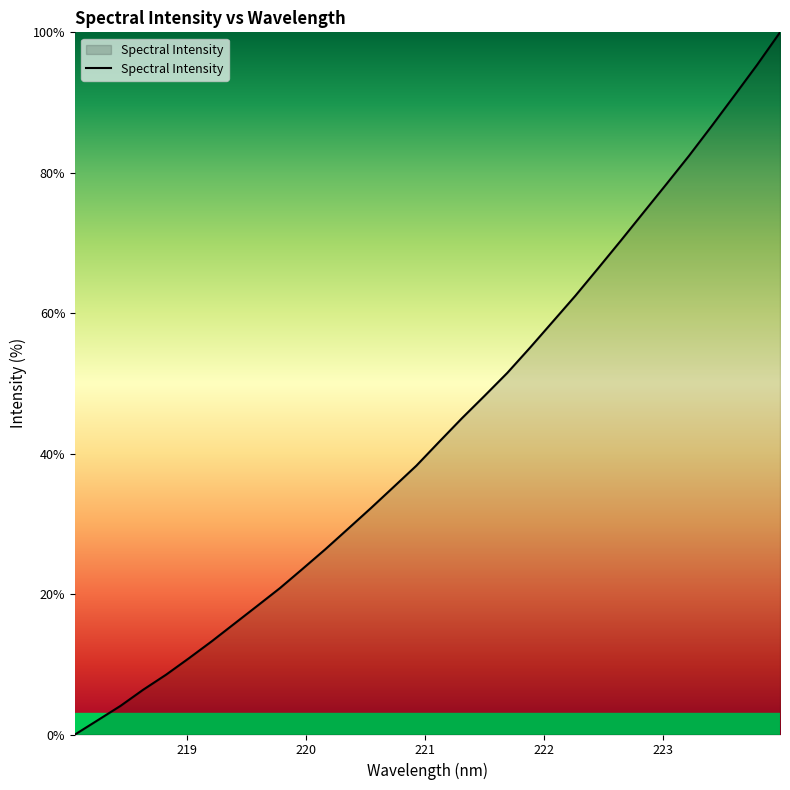

Does the chart display data point markers on the line(s)?

No